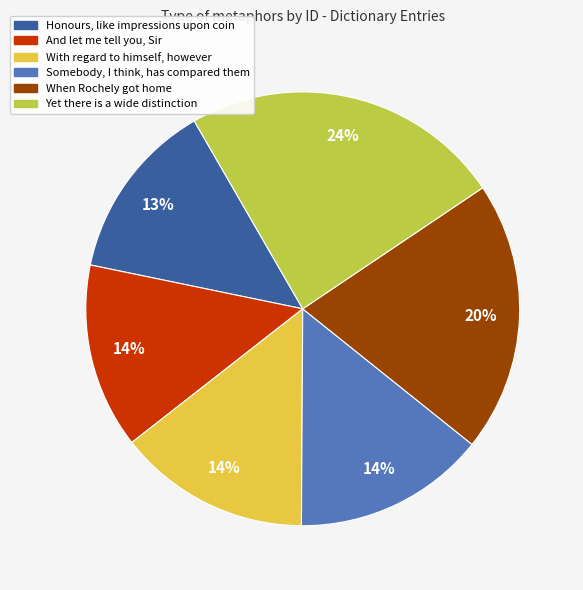

Is there any slice that represents more than half of the pie?

No